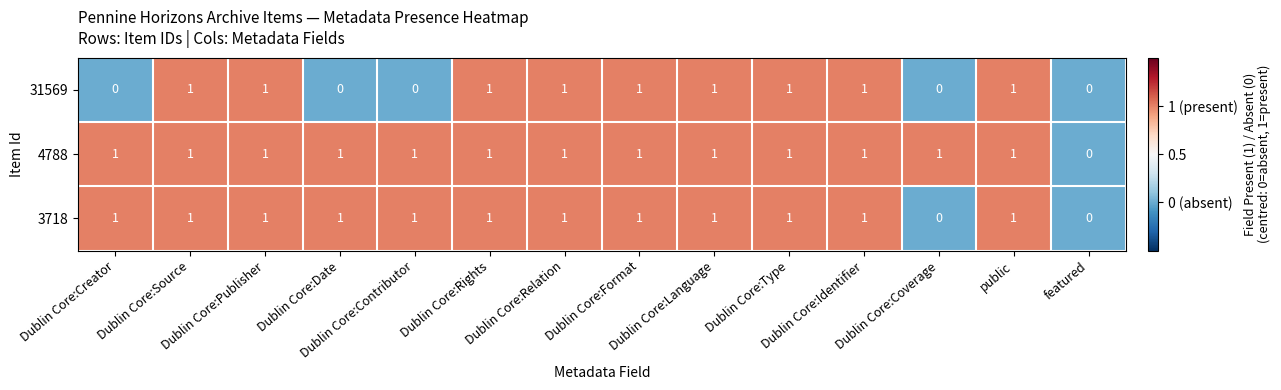

What is the total value across all series at Dublin Core:Relation?

3